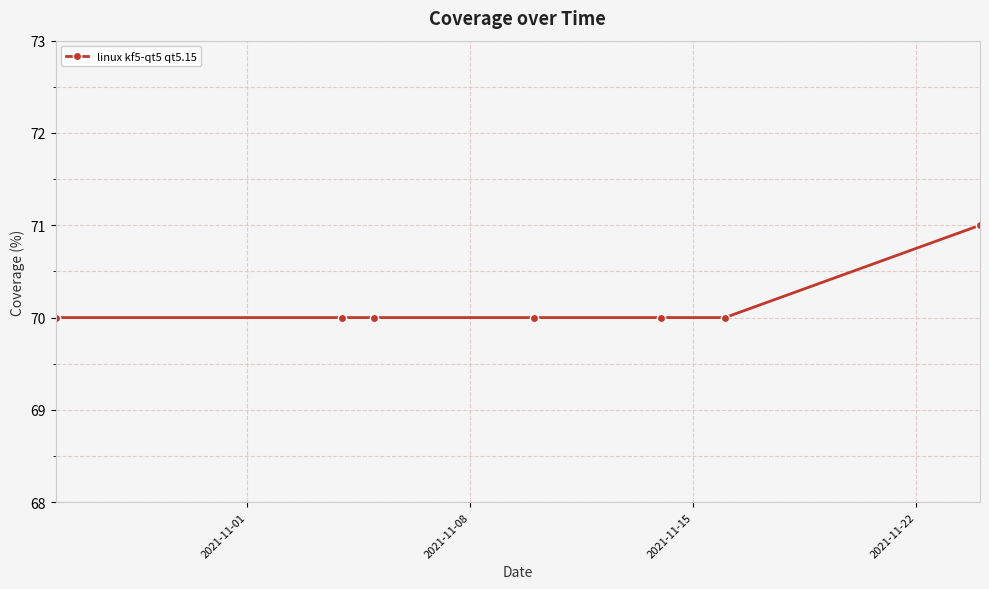

Reading left to right, list all the values displayed in this chart.

70	70	70	70	70	70	71